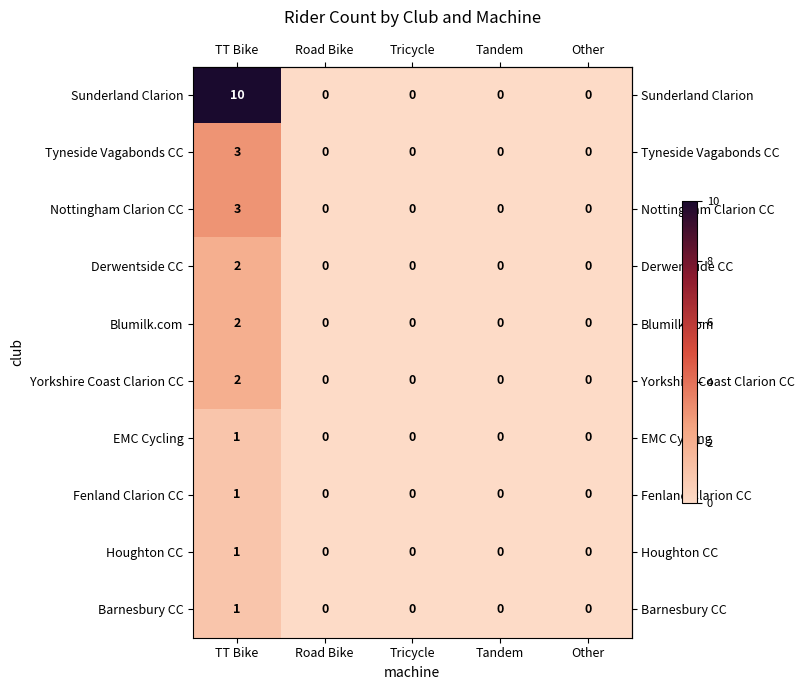

How many values in Blumilk.com are above zero?

1